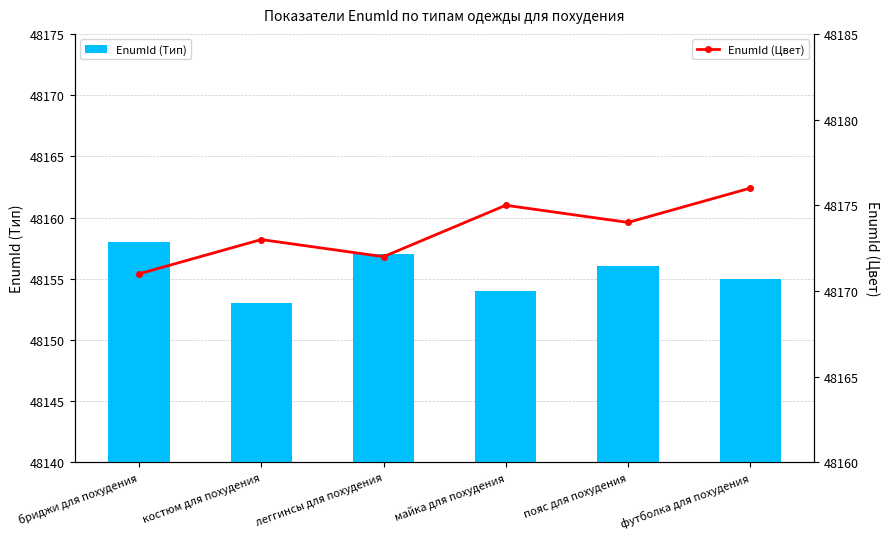

Where does the EnumId (Тип) series first go above 48156?

бриджи для похудения